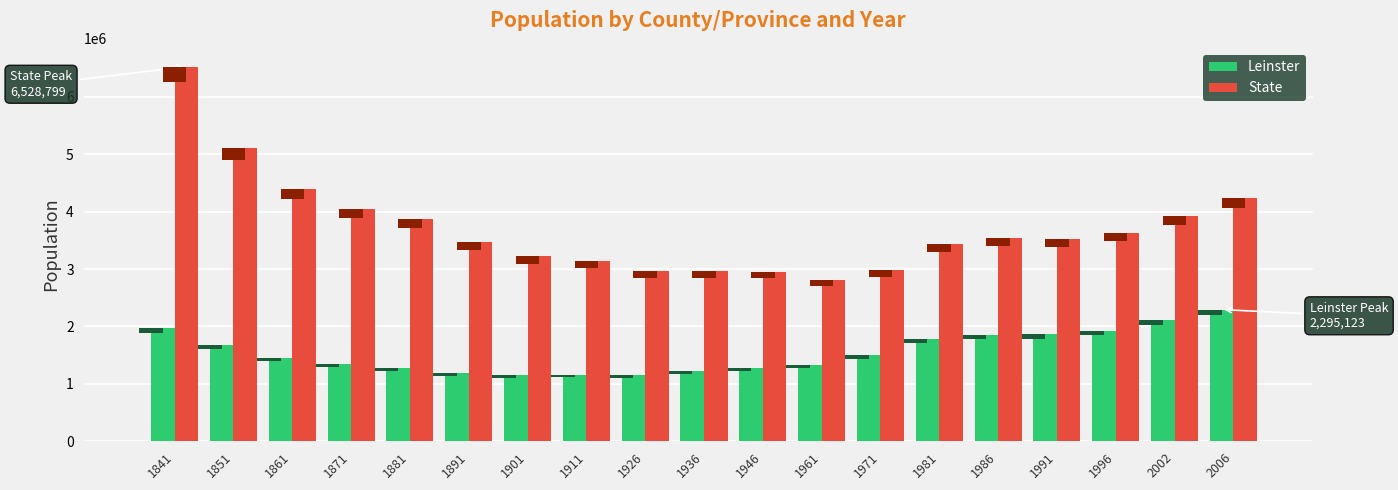

Which has a higher value, 1871 or 1996?

1996